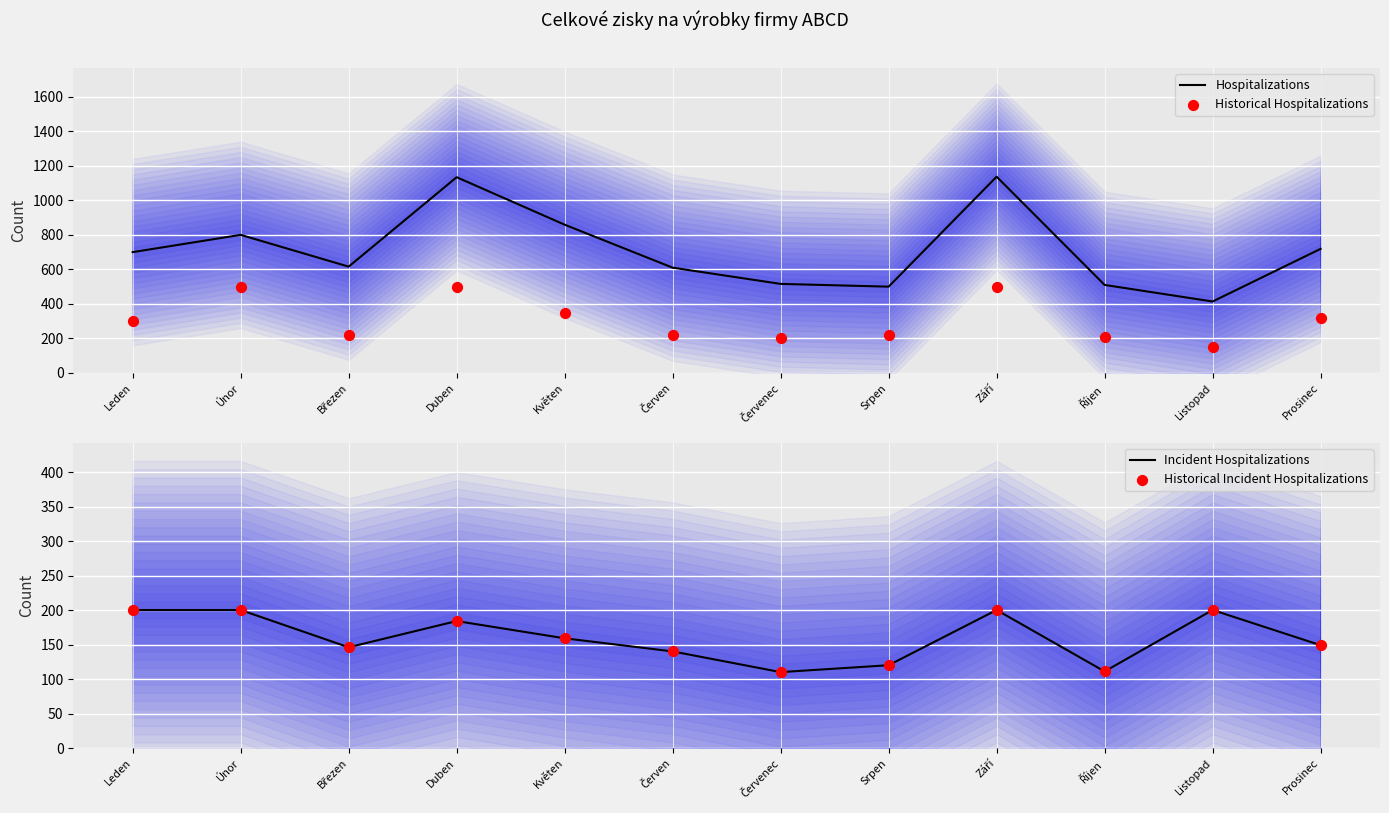

Is the value of Historical Hospitalizations at Srpen greater than the value of Historical Incident Hospitalizations at Srpen?

Yes